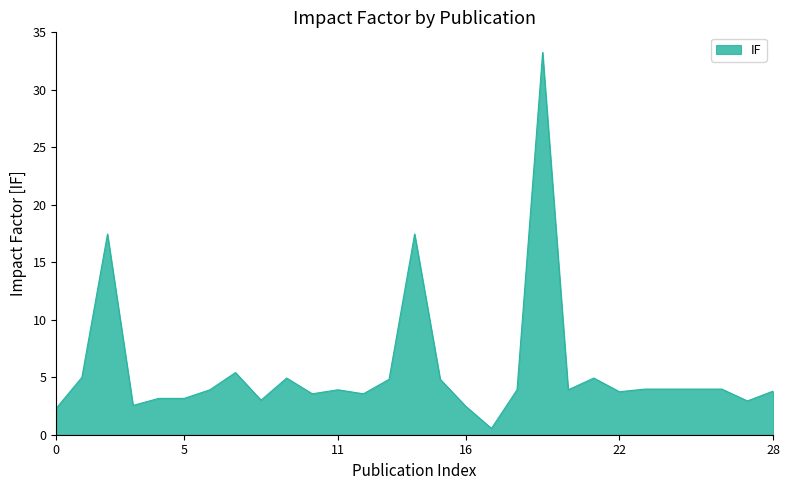

How many lines are shown in the chart?

1